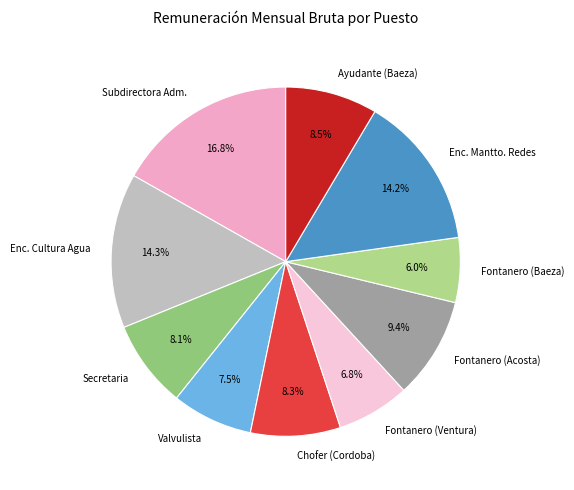

Is Secretaria the majority of the pie?

No